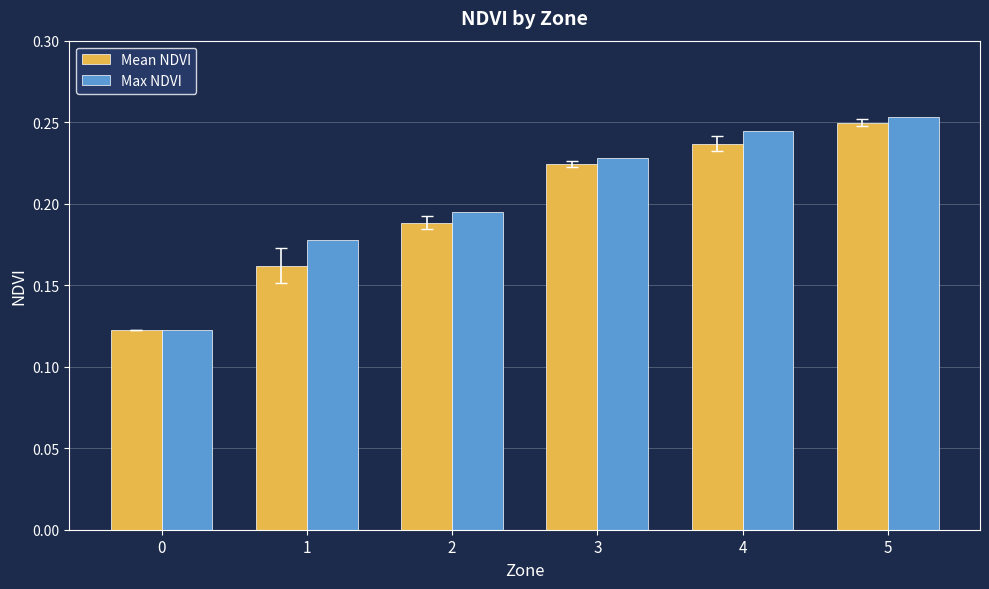

Is it true that Max NDVI equals 0.4 at 5?

False